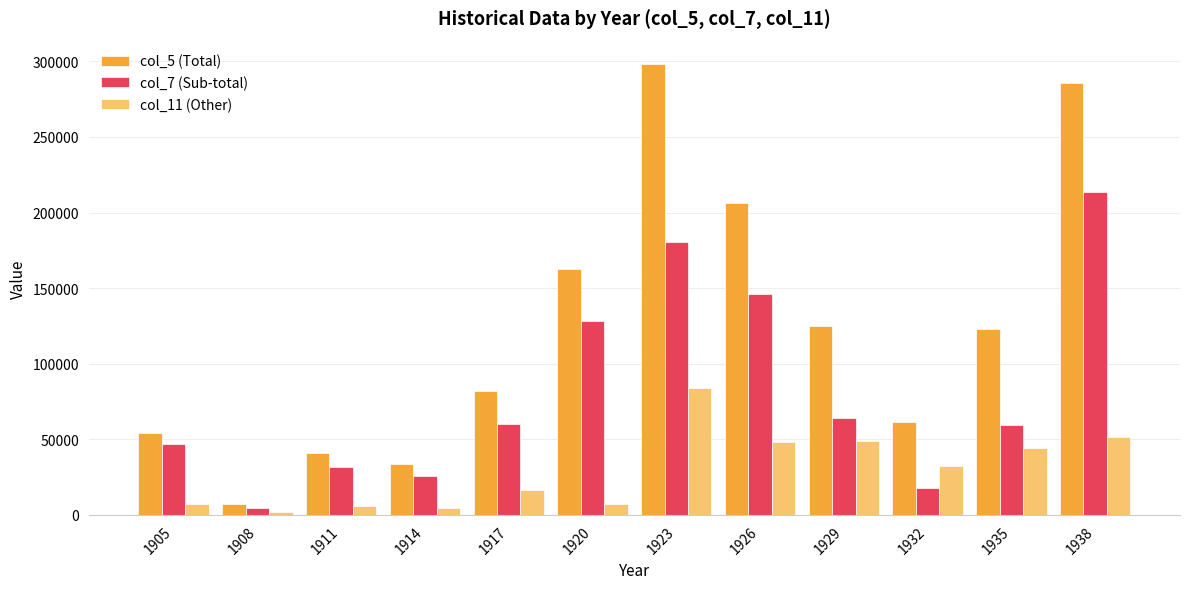

What is the value of the col_11 (Other) bar at the 3rd from the left?

6047